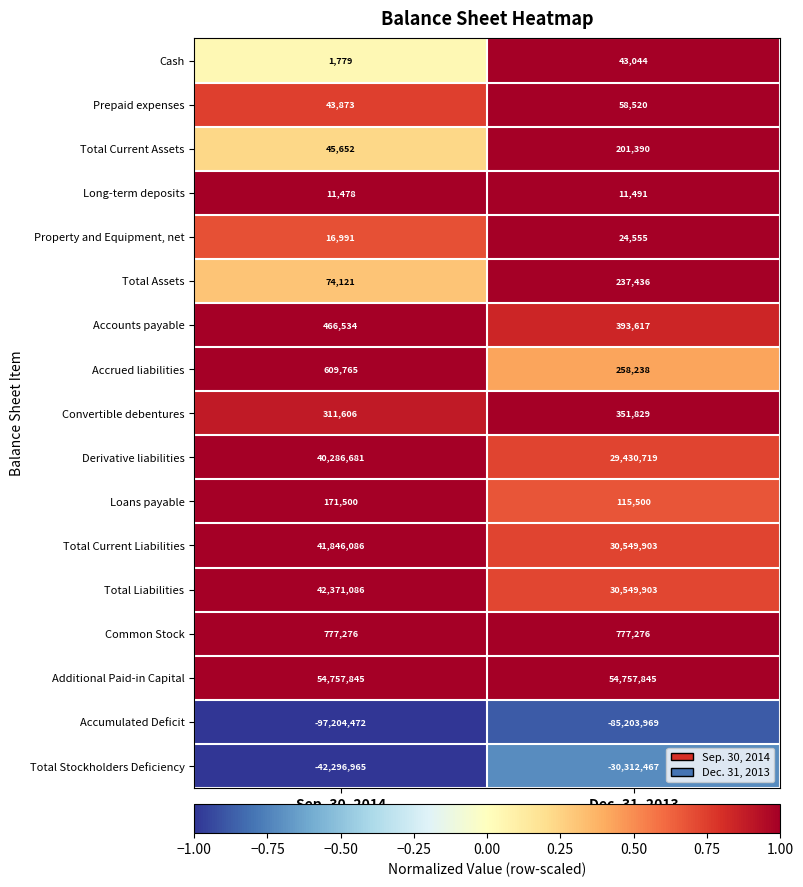

What is the difference between the maximum and minimum values in the Accounts payable series?

72917